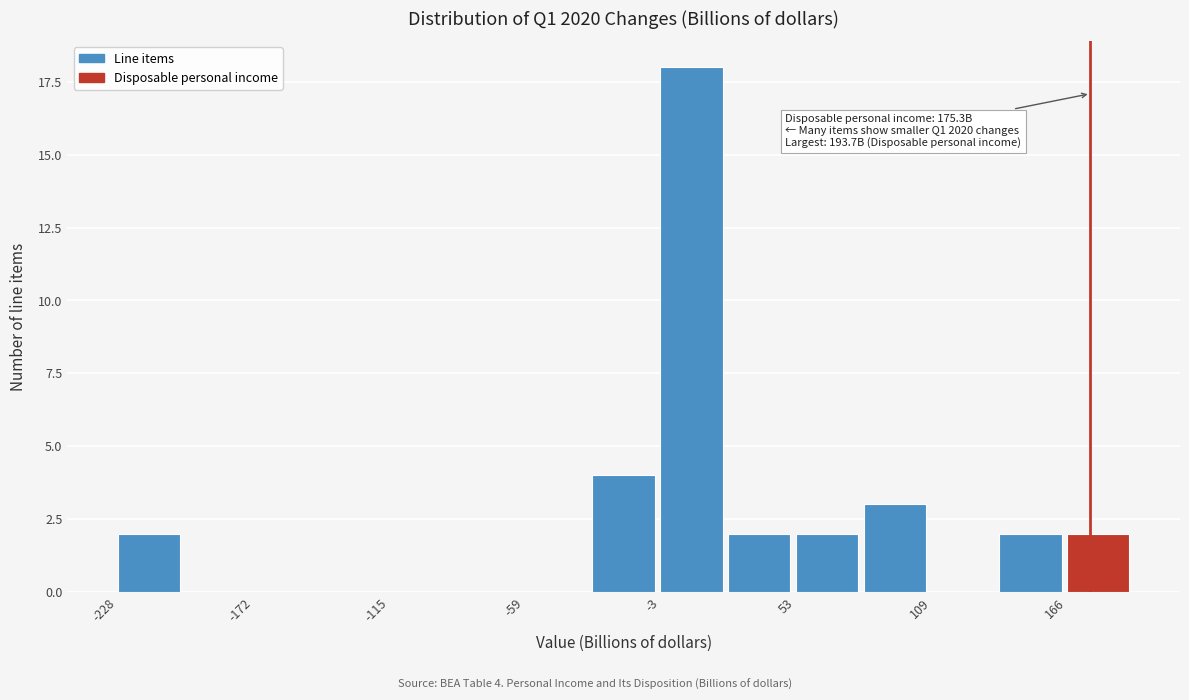

Around what value on the x-axis is the tallest bar? Give the approximate position of its centre, as read against the axis.

10